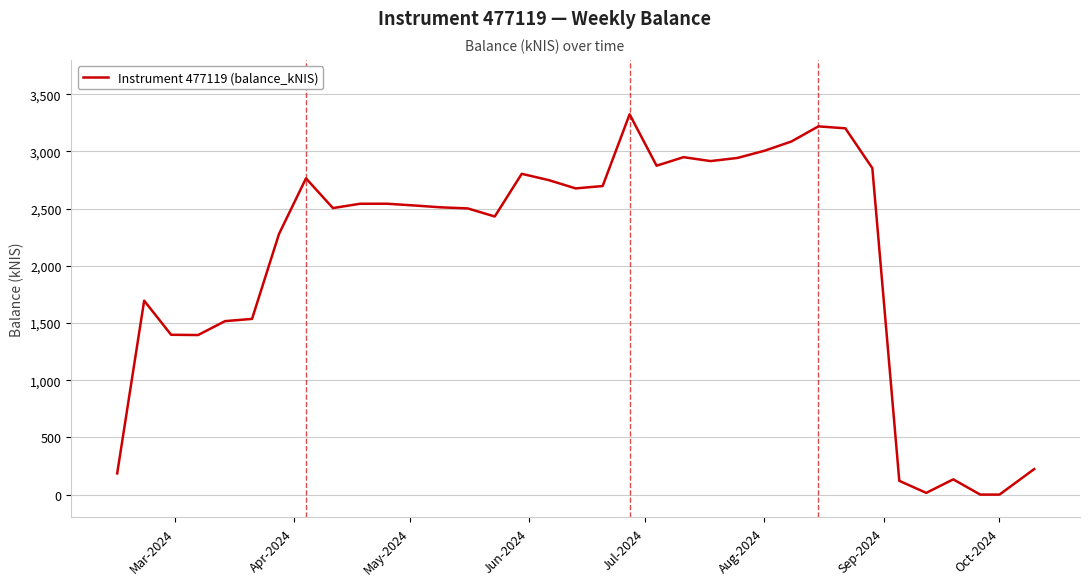

How many series are shown in this chart?

1